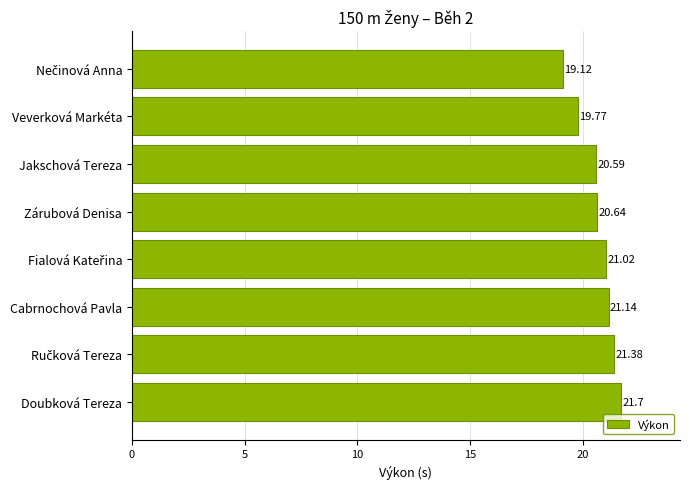

What is the change in value from Zárubová Denisa to Doubková Tereza?

+1.1